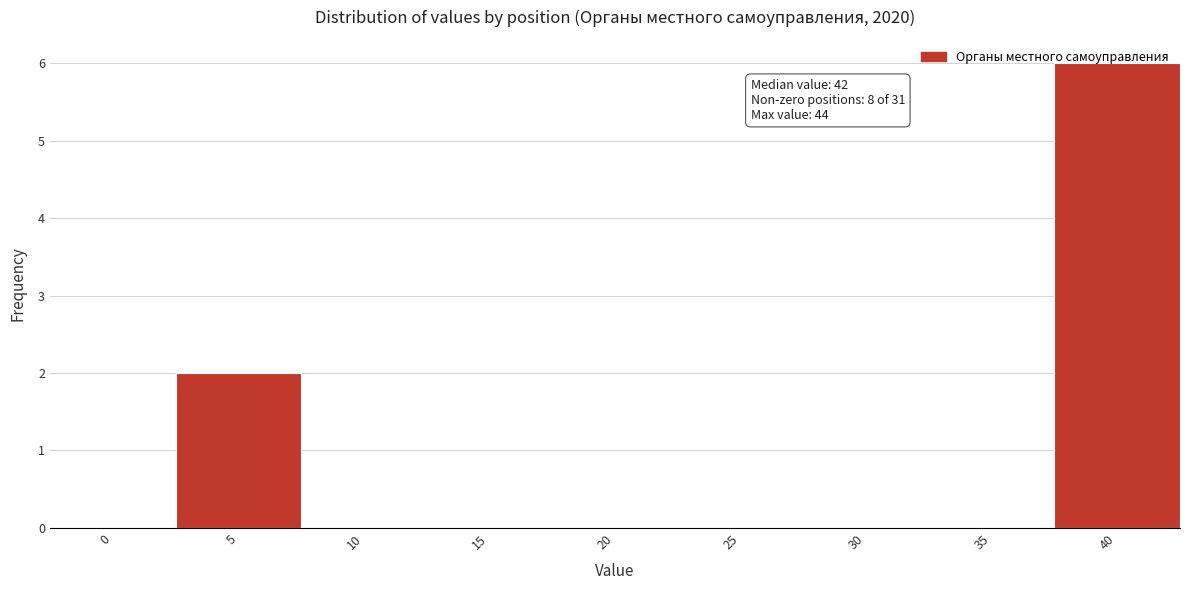

Which has a higher value, 5 or 20?

5